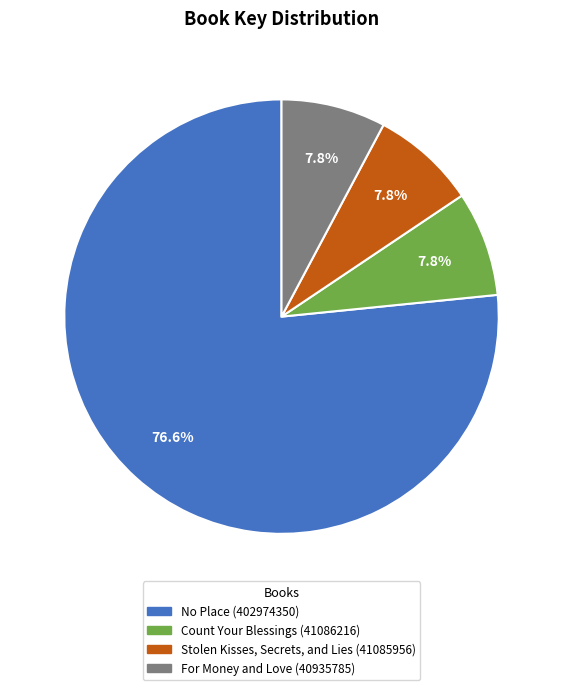

The Stolen Kisses, Secrets, and Lies (41085956) slice represents 14% of the pie. True or false?

False